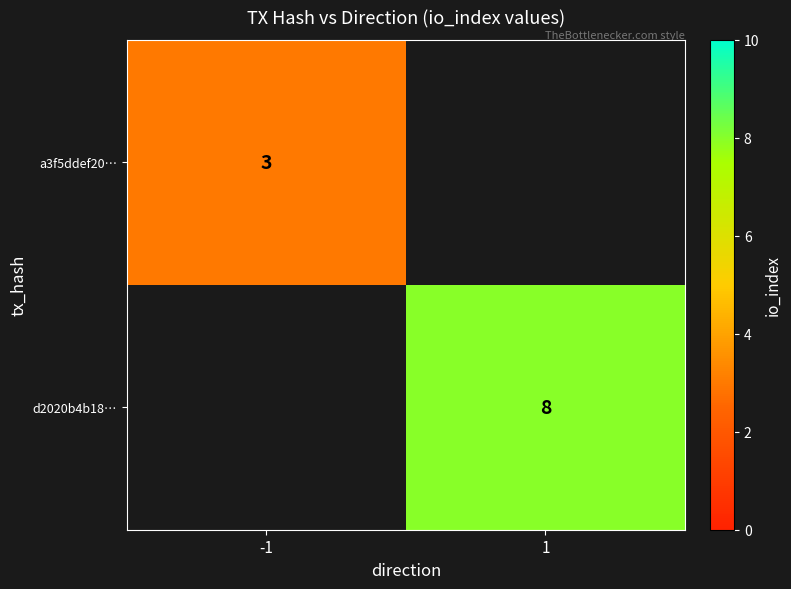

The value of a3f5ddef20… at -1 is 5. True or false?

False